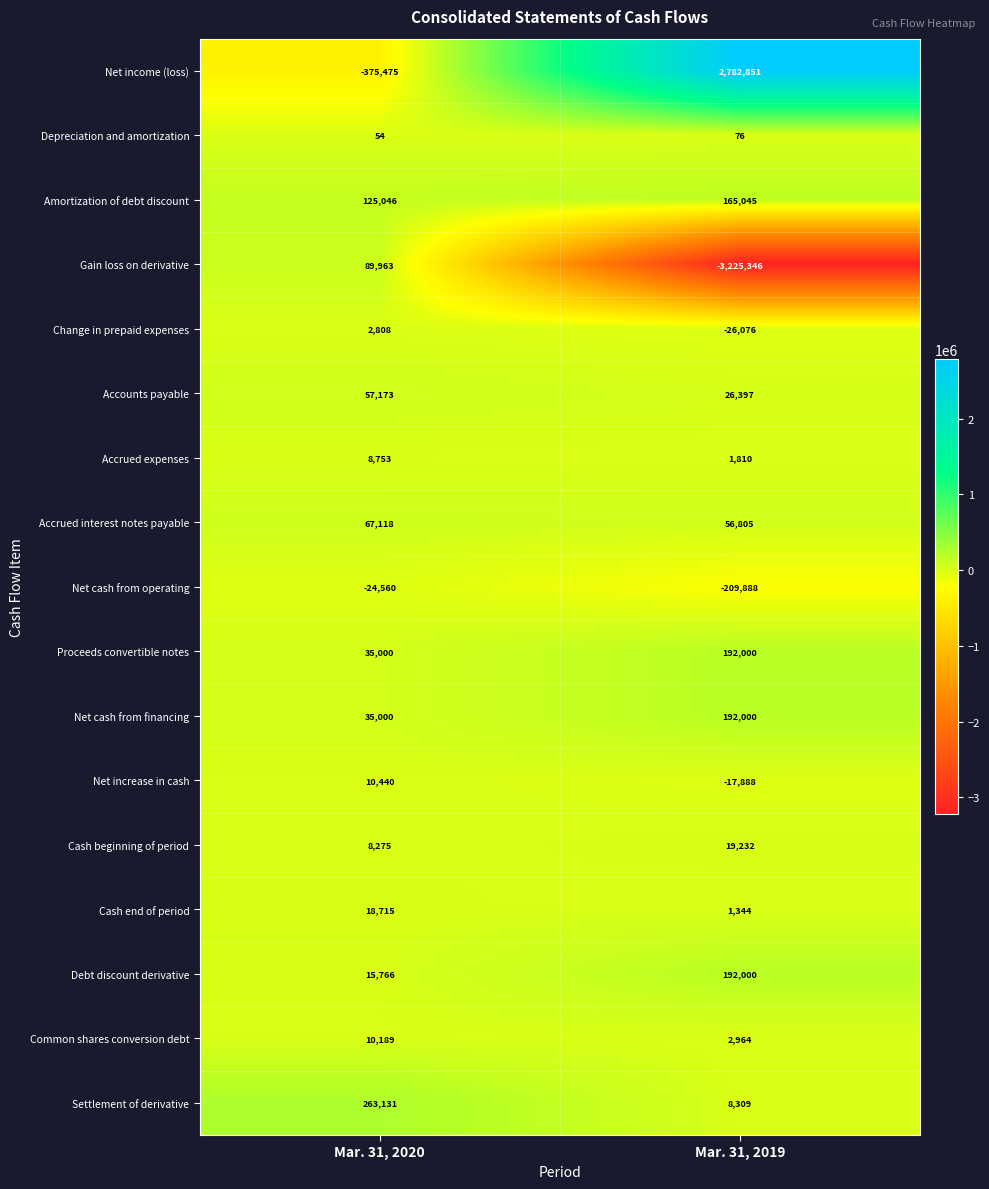

How many distinct data groups are displayed?

17